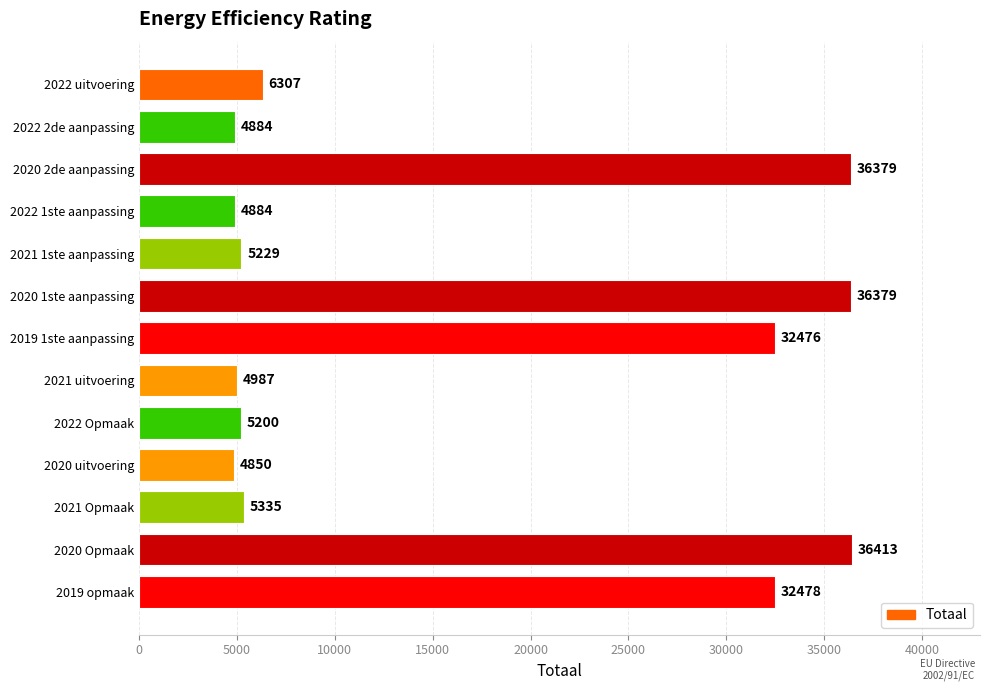

What is the difference between the values at 2019 opmaak and 2021 Opmaak?

27143